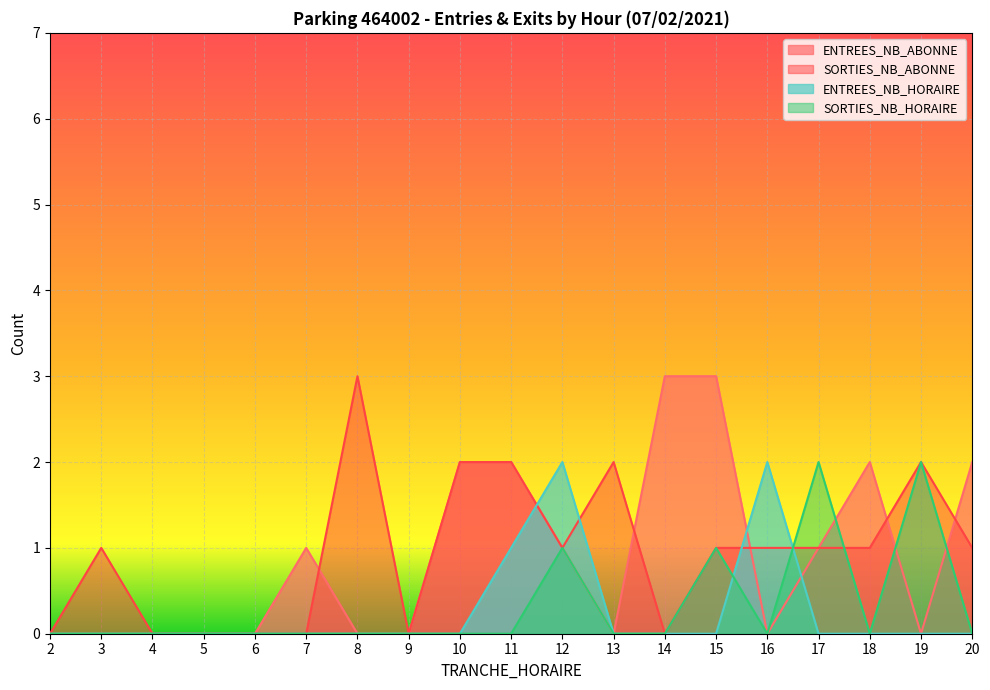

Count the ENTREES_NB_HORAIRE values in the range 0 to 1.

17